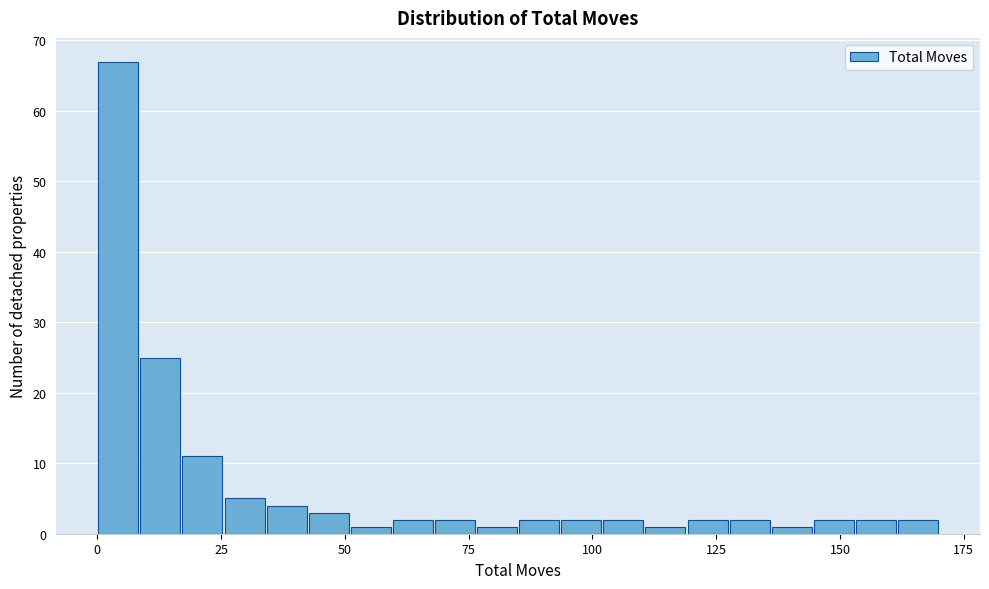

Read against the x-axis, roughly where is the centre of the tallest bar?

5